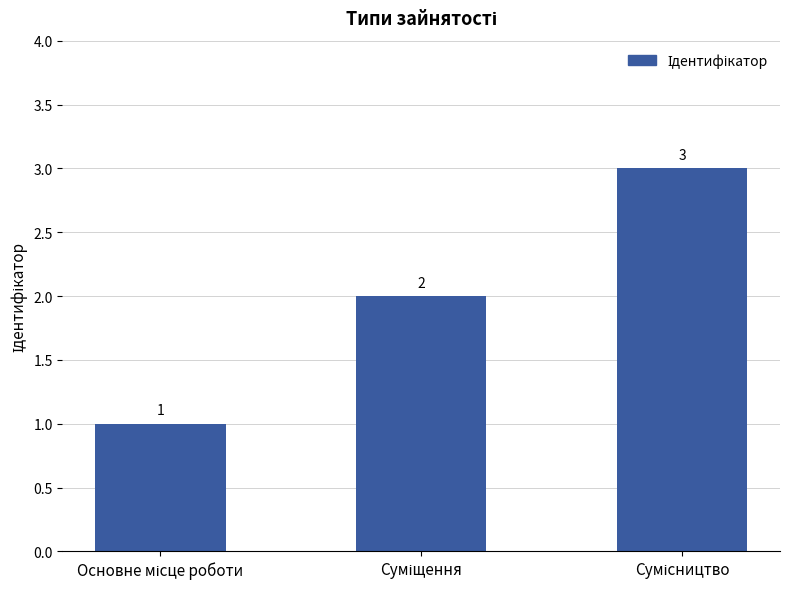

Count the values in the range 1 to 3.

3